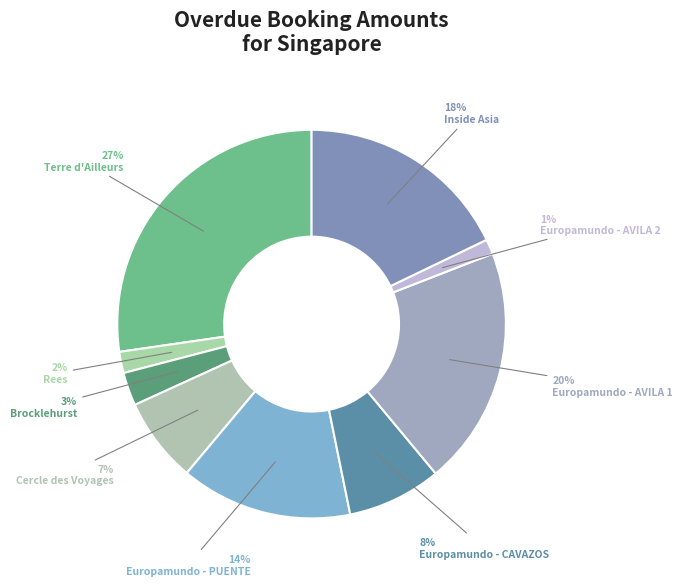

Rank the categories by value from highest to lowest.

Terre d'Ailleurs (EUR), Europamundo - AVILA 1 (USD), Inside Asia (USD), Europamundo - PUENTE (USD), Europamundo - CAVAZOS (USD), Cercle des Voyages (EUR), Trailfinders XML - Brocklehurst (SGD), Trailfinders XML - Rees (SGD), Europamundo - AVILA 2 (USD)